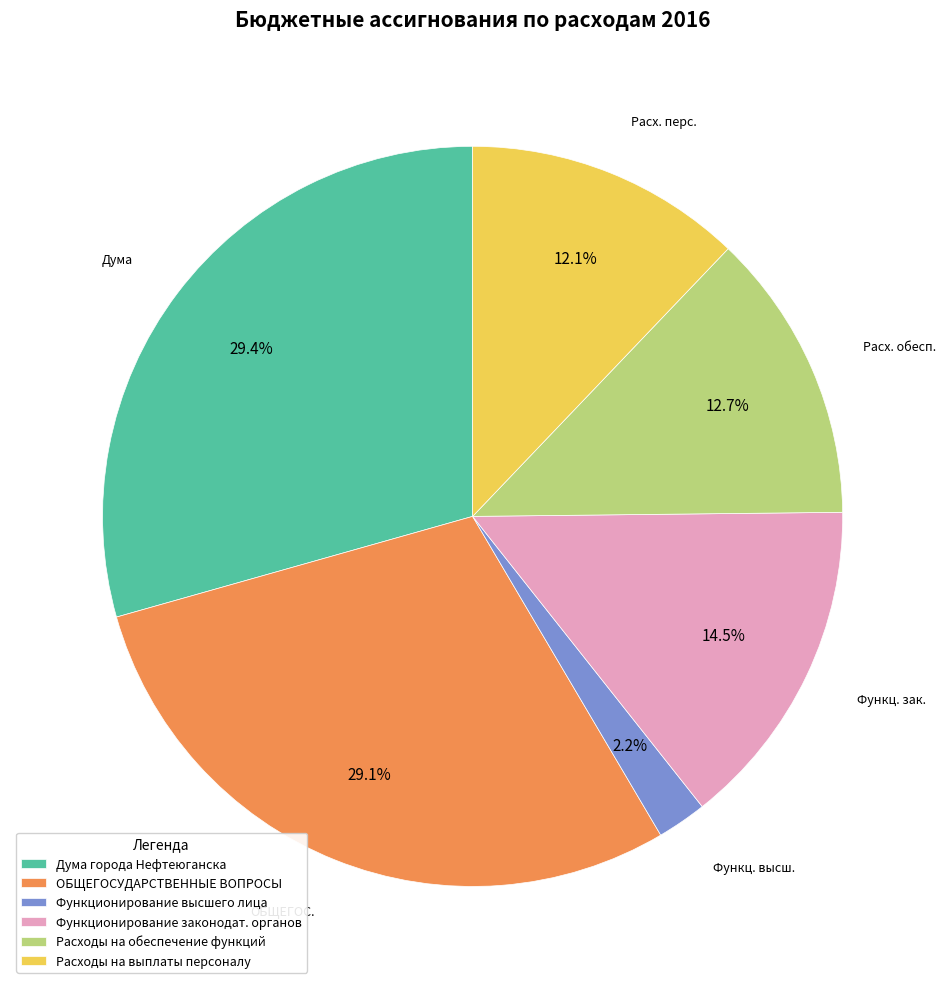

Between Функционирование высшего лица and Расходы на выплаты персоналу, which is larger?

Расходы на выплаты персоналу